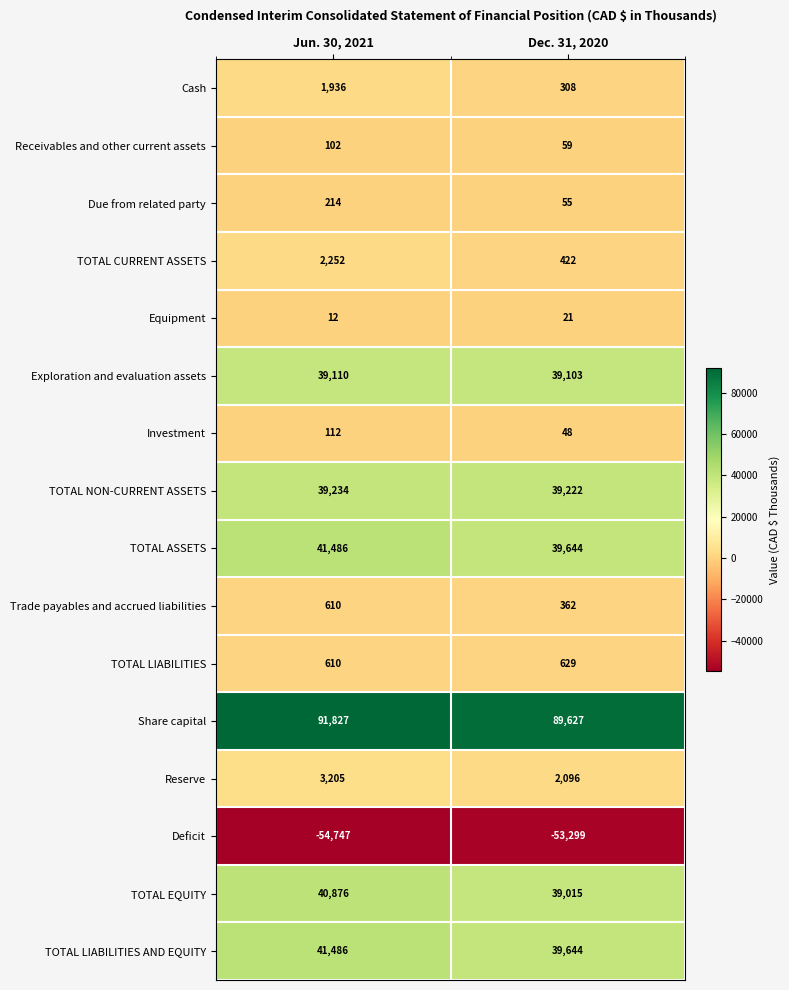

What value does the Receivables and other current assets series have at Dec. 31, 2020, to the nearest 10?

60